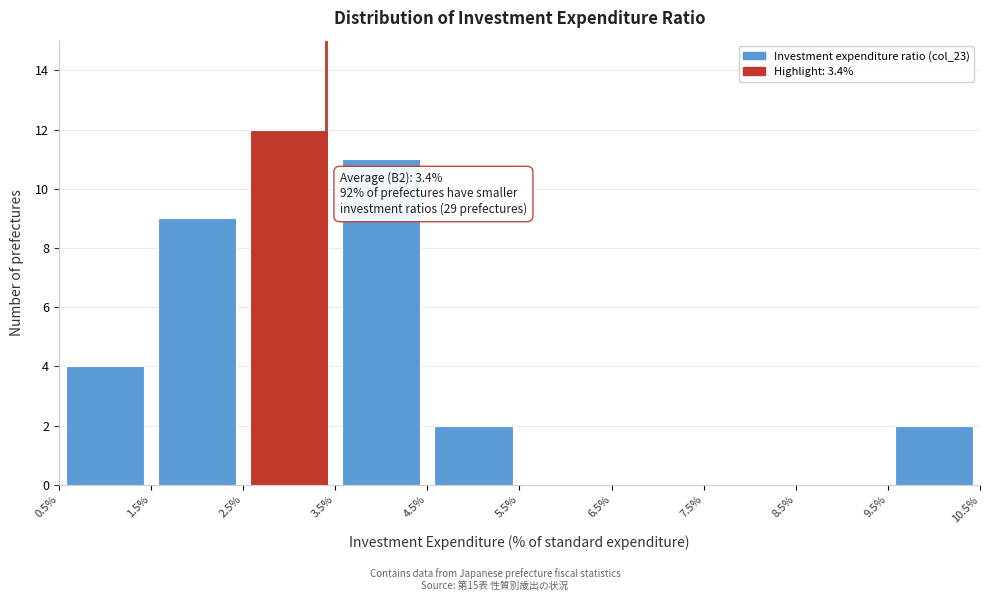

Which range on the x-axis has the tallest bar?

2.5% to 3.5%